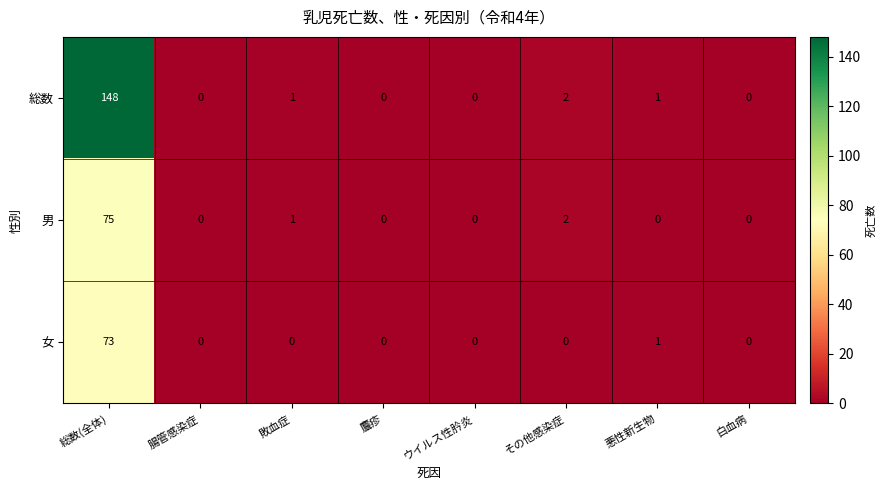

At which label is 男 closest to 37?

その他感染症